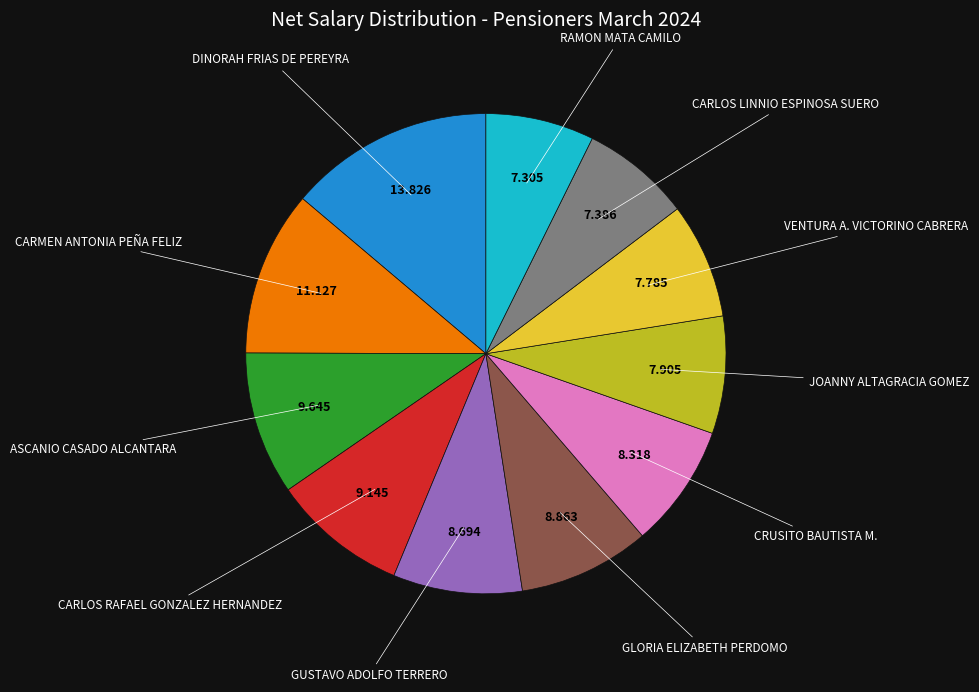

Is there a majority slice in this chart?

No